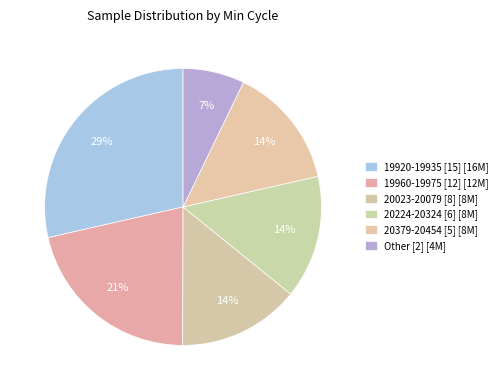

How many slices are in this pie chart?

6